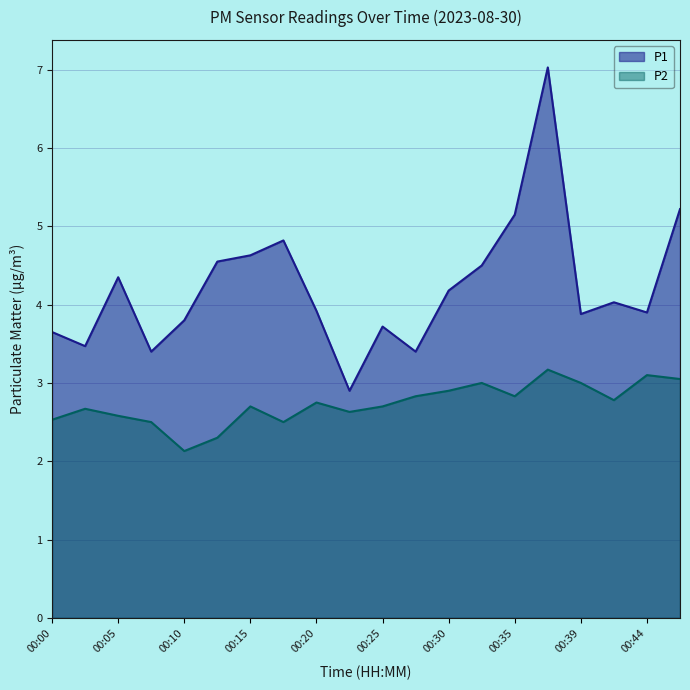

How many lines are shown in the chart?

2